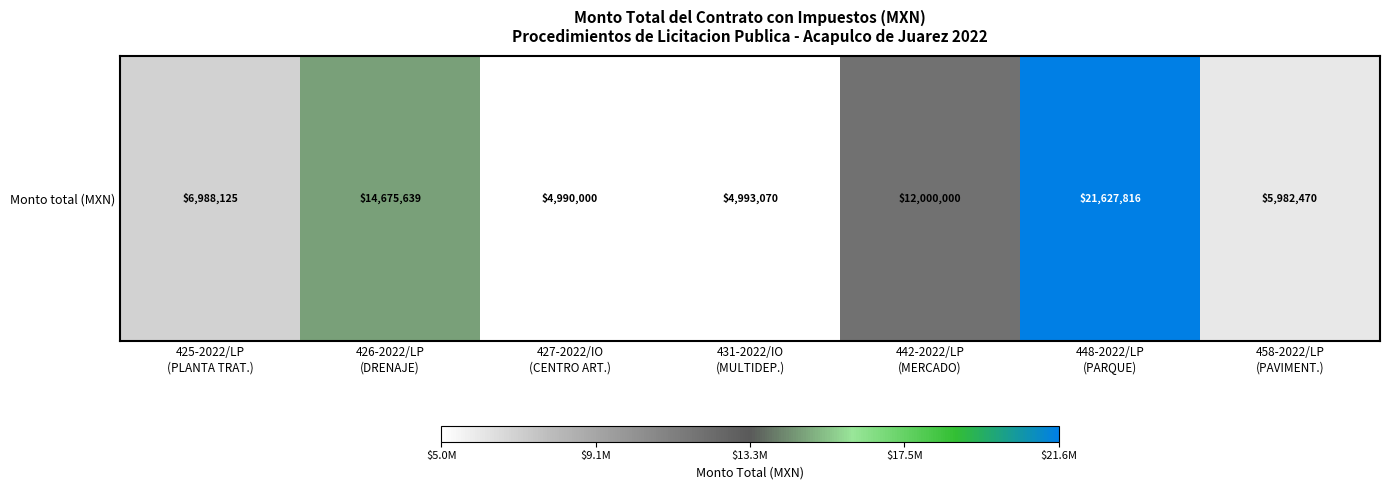

Reading left to right, extract all data points from this chart.

6988125.1	14675638.7	4990000.0	4993070.3	12000000.0	21627815.6	5982470.2